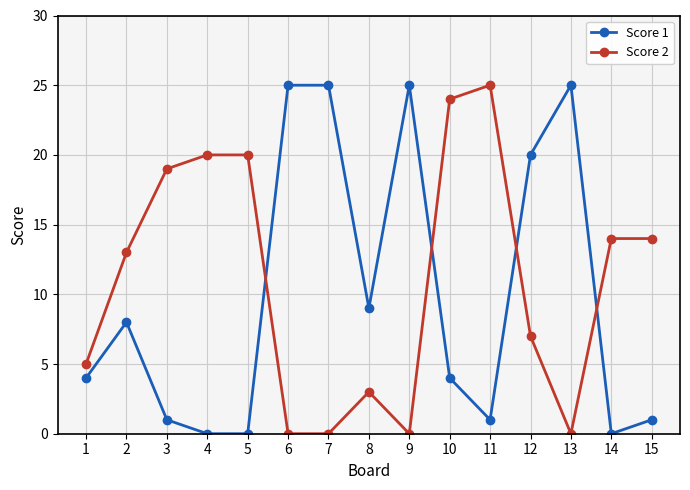

How many intersections are there between Score 1 and Score 2?

4